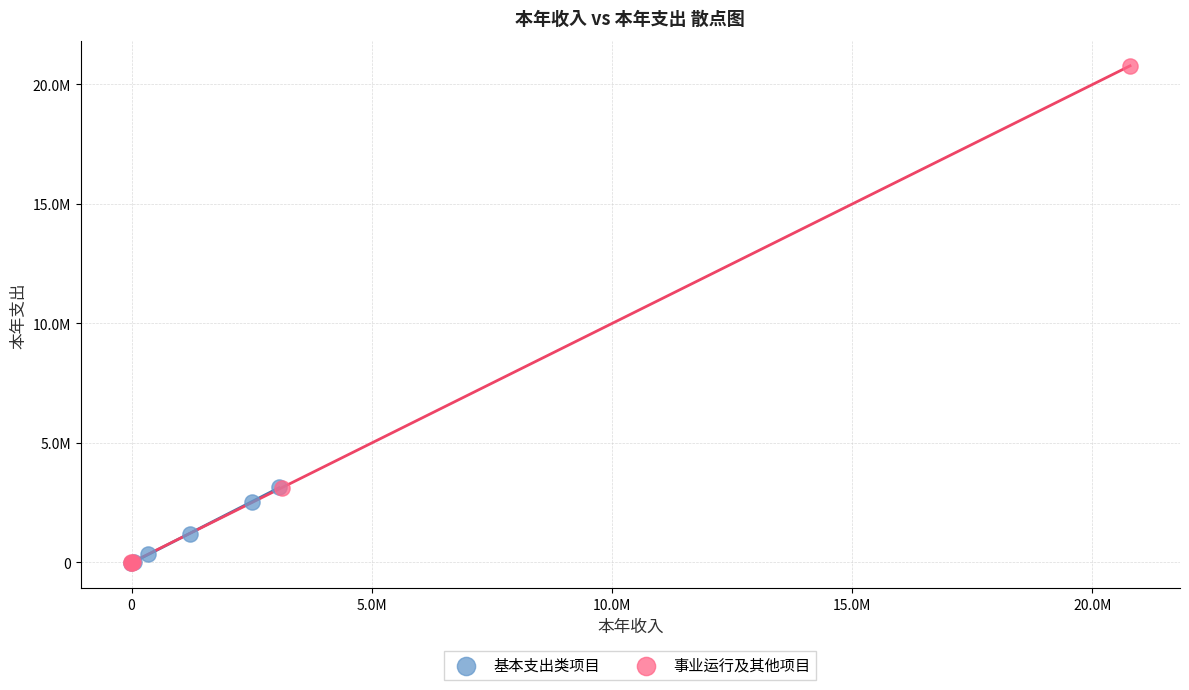

Which series contains the highest Y value?

事业运行及其他项目